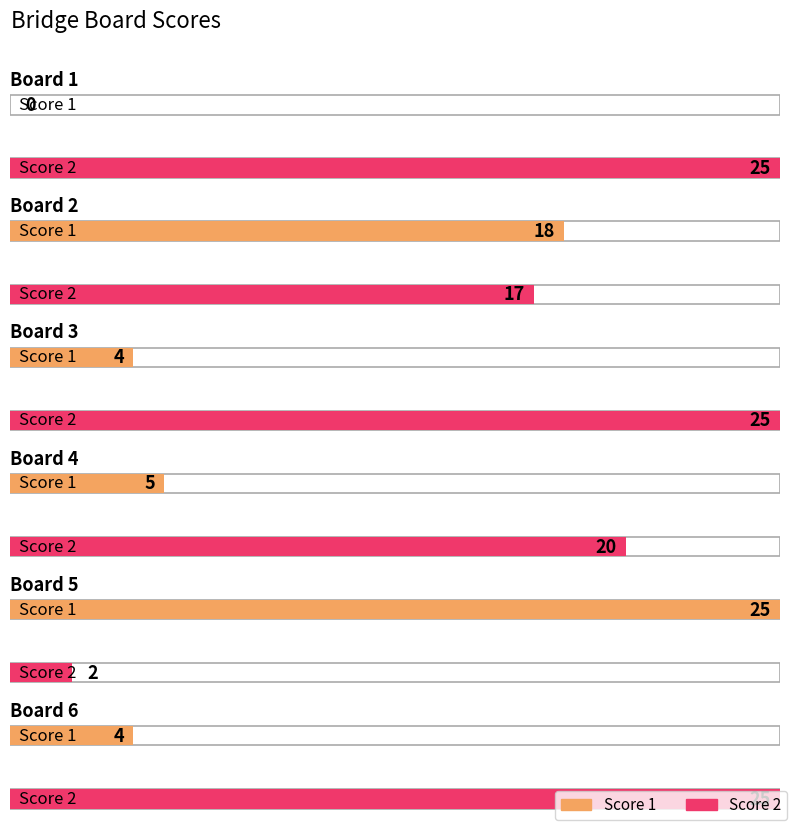

What is the difference between the Score 1 values at Board 3 and Board 2?

14